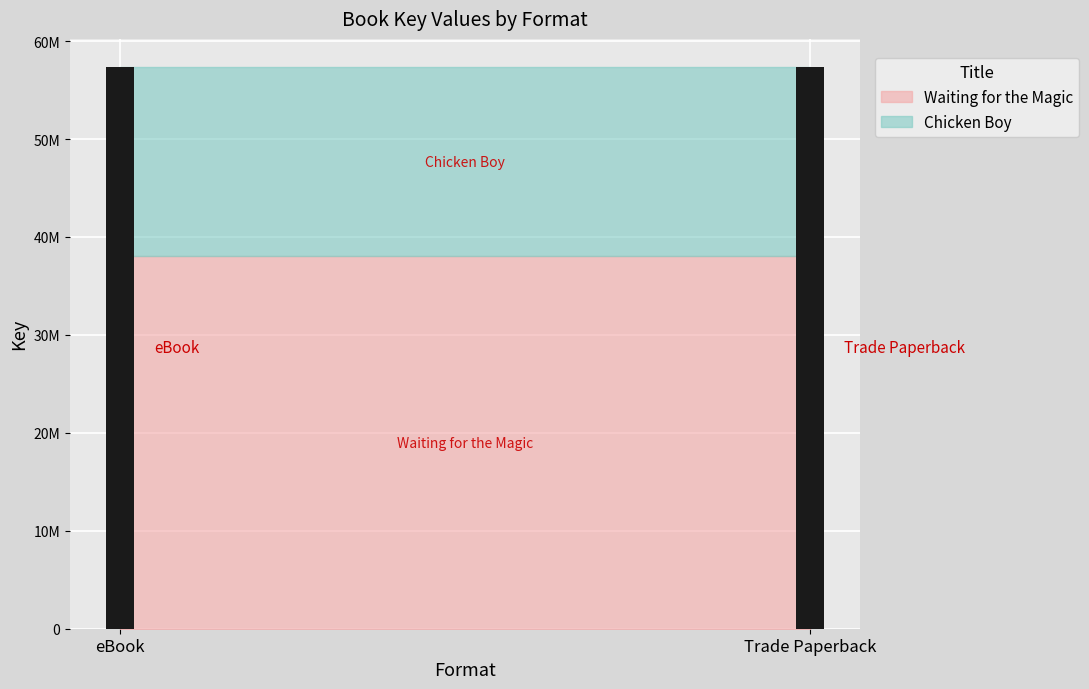

Which series has the widest spread of values?

Waiting for the Magic